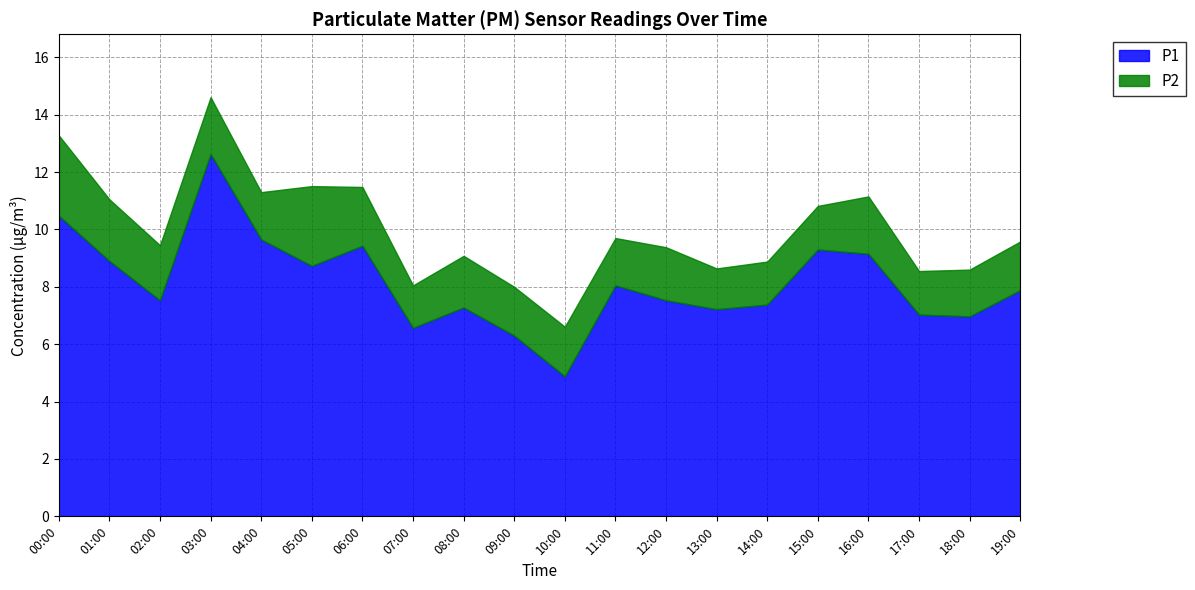

Reading left to right, extract all data points from this chart.

P1: 10.5	8.9	7.5	12.6	9.7	8.7	9.4	6.6	7.3	6.3	4.9	8.1	7.5	7.2	7.4	9.3	9.2	7.0	7.0	7.9
P2: 2.8	2.1	1.9	2.0	1.6	2.8	2.0	1.5	1.8	1.7	1.7	1.6	1.9	1.4	1.5	1.5	2.0	1.5	1.6	1.7